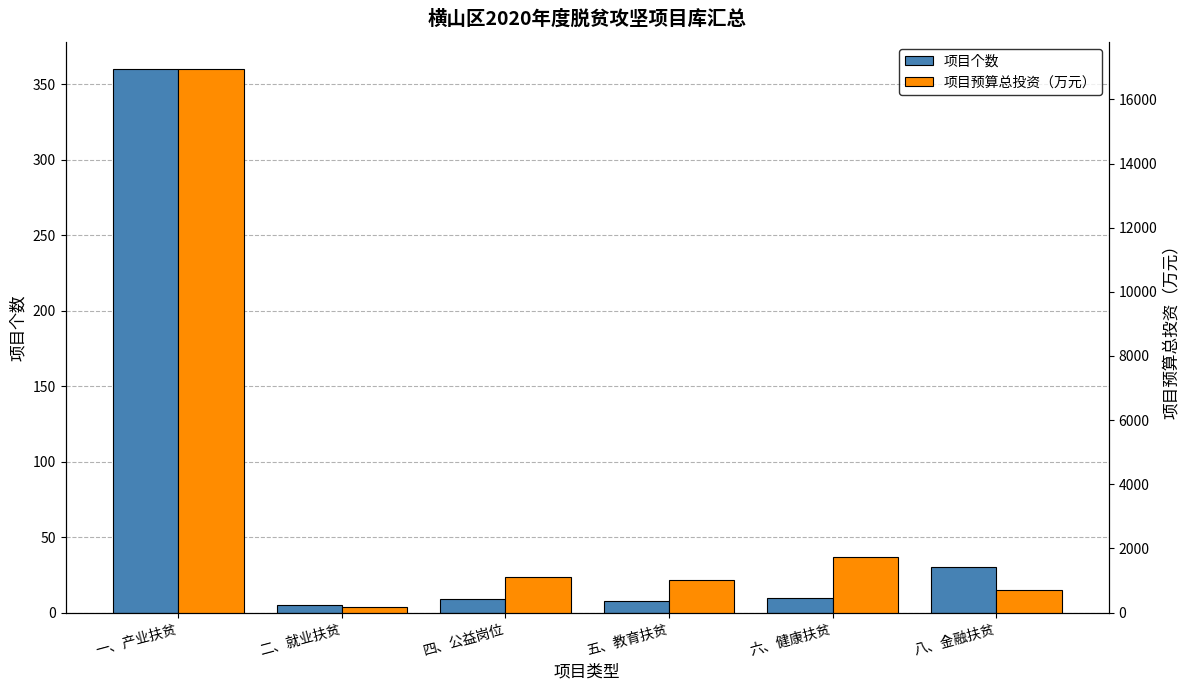

What are all the series names shown in the legend?

项目个数, 项目预算总投资（万元）